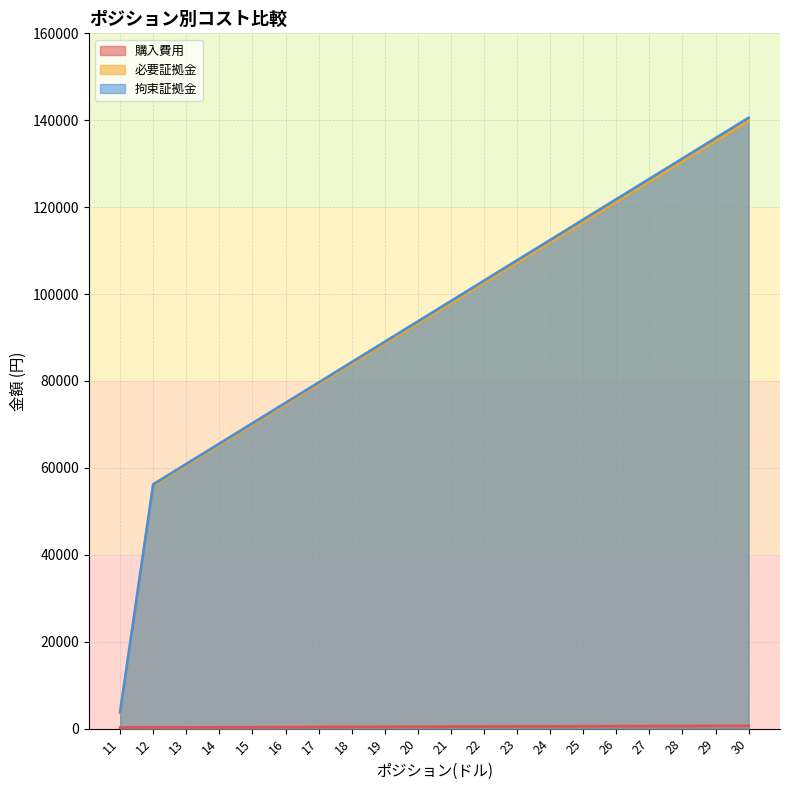

At how many categories does at least one series exceed 3833?

19